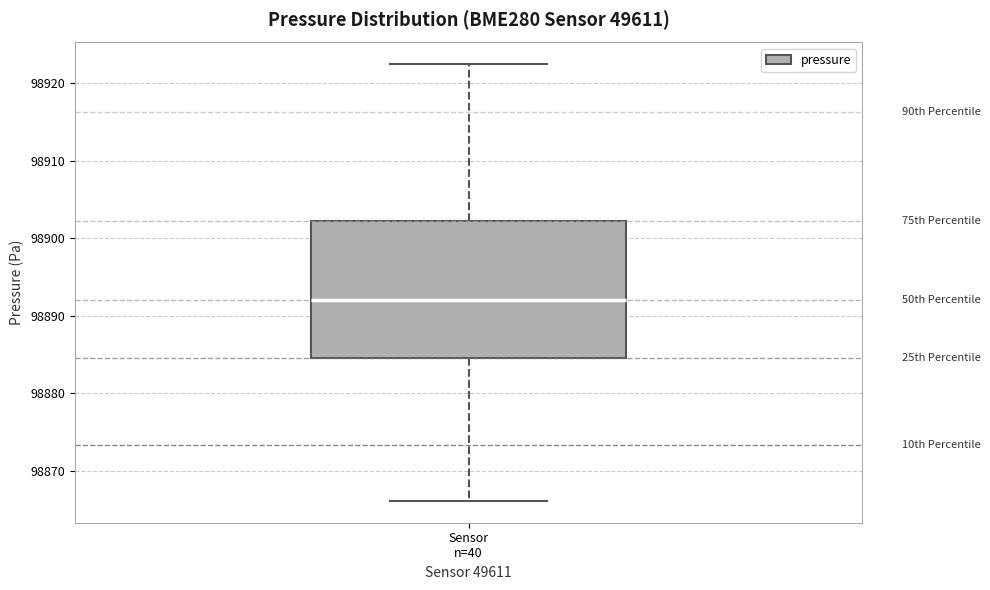

Where is the lower edge of the box for Sensor n=40 on the y-axis? The values are not printed on the chart, so give them approximately, as read against the axis.

98885